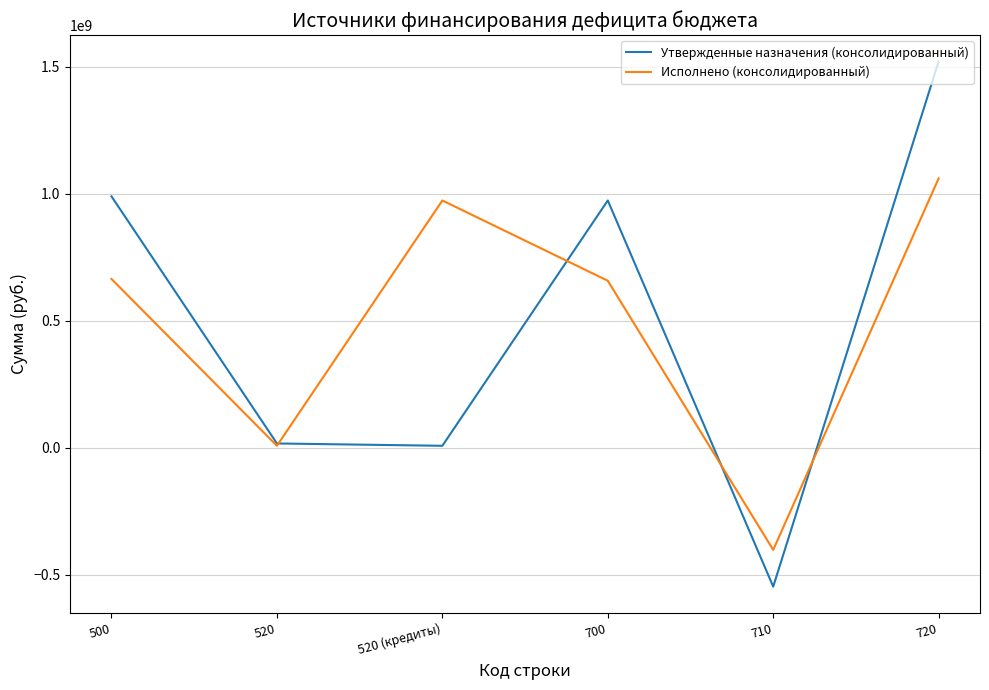

Does the chart display data point markers on the line(s)?

No